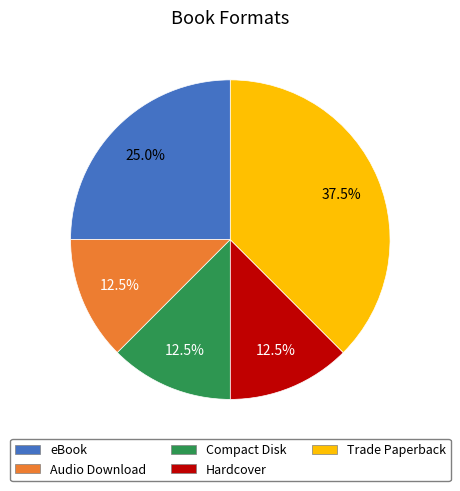

Count the number of slices in the pie.

5